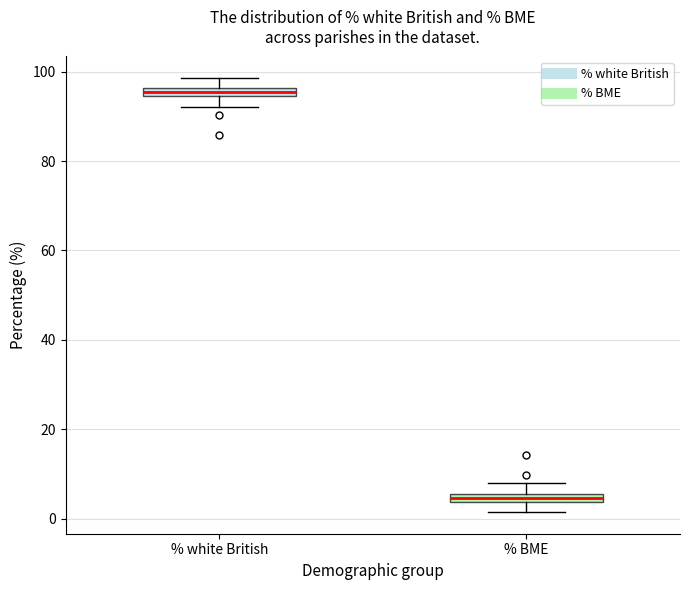

Where does the upper whisker of the box for % BME end on the y-axis? The values are not printed on the chart, so give them approximately, as read against the axis.

8